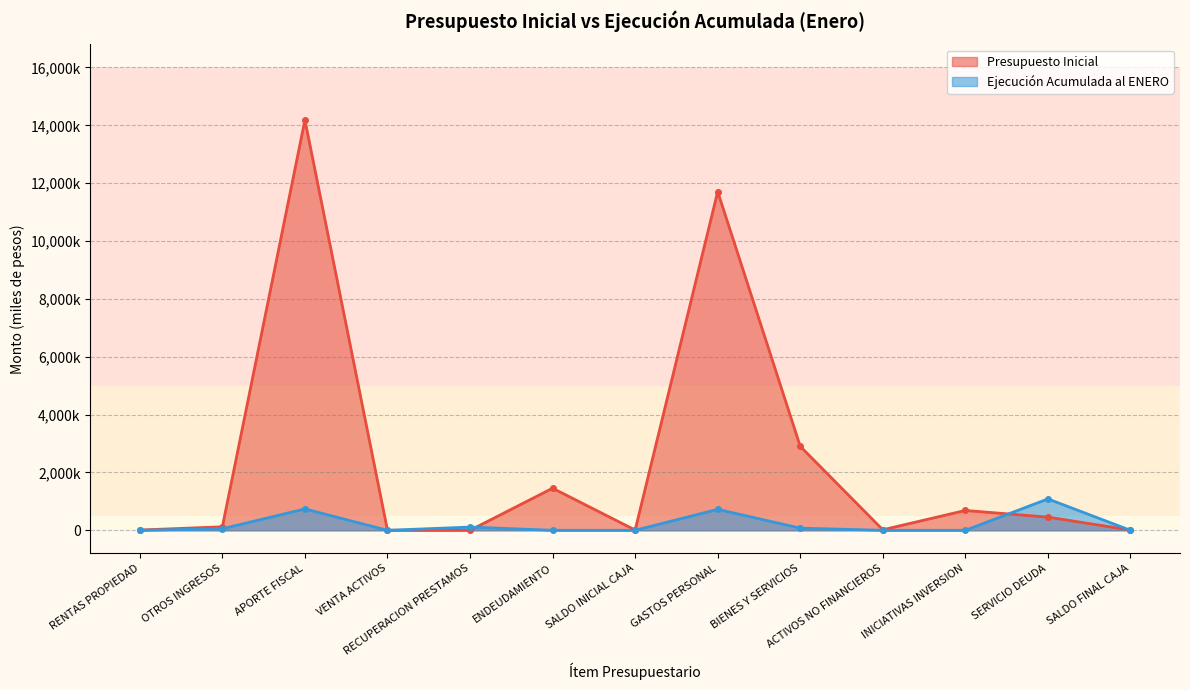

Between ACTIVOS NO FINANCIEROS and SERVICIO DEUDA, which is larger?

SERVICIO DEUDA